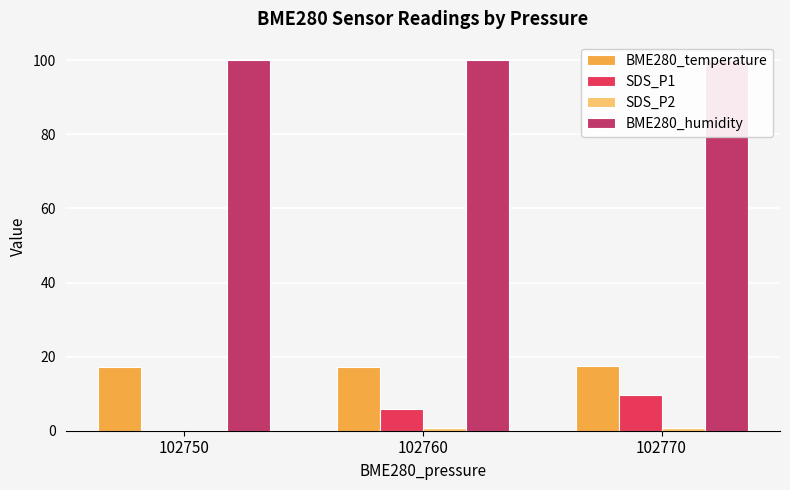

The value of BME280_humidity at 102770 is 100.0. True or false?

True